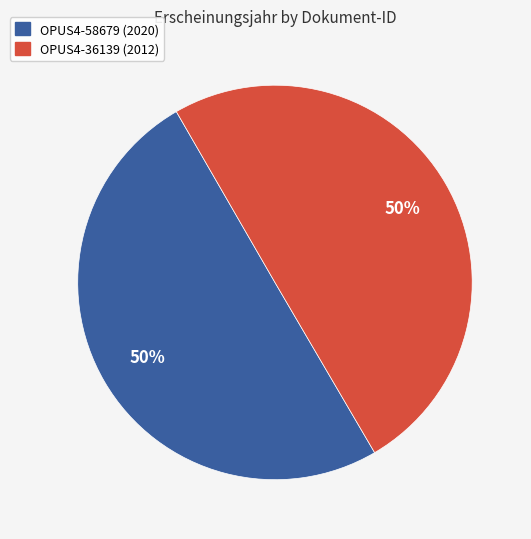

To the nearest percent, what percentage of the pie is OPUS4-36139?

50%